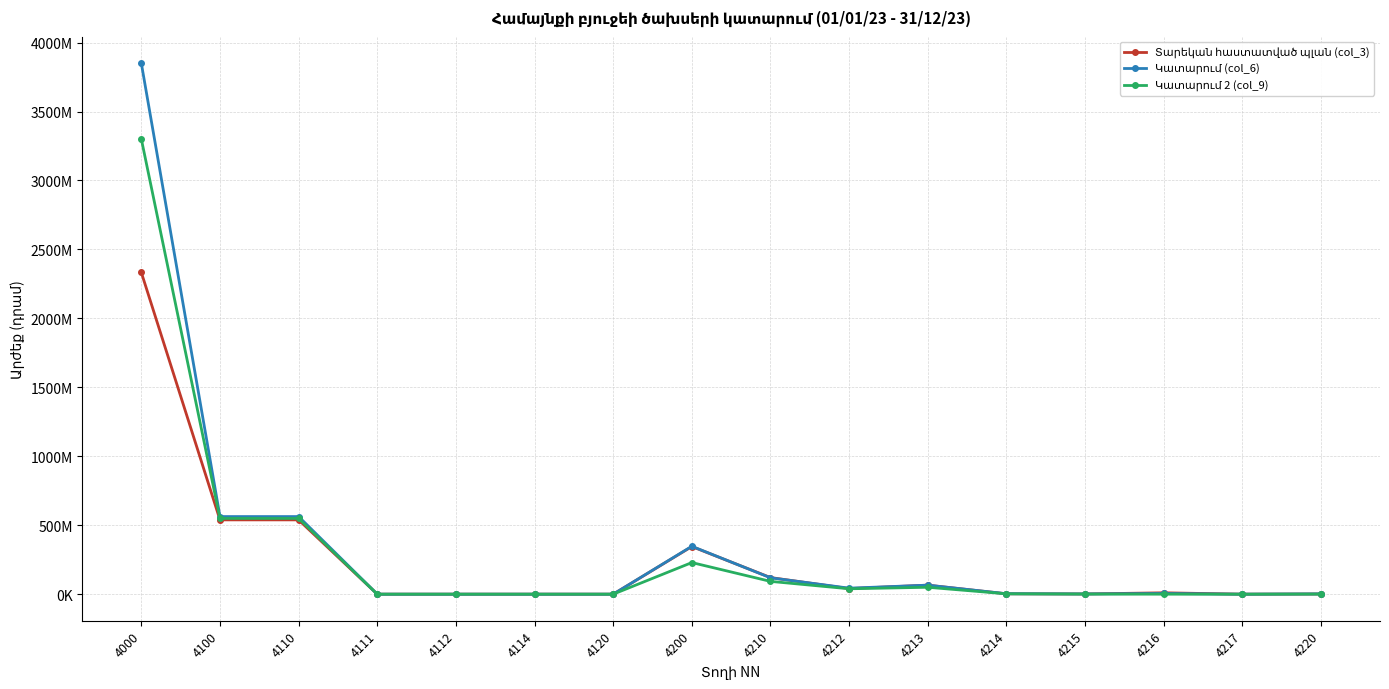

What is the greatest value displayed?

3850069528